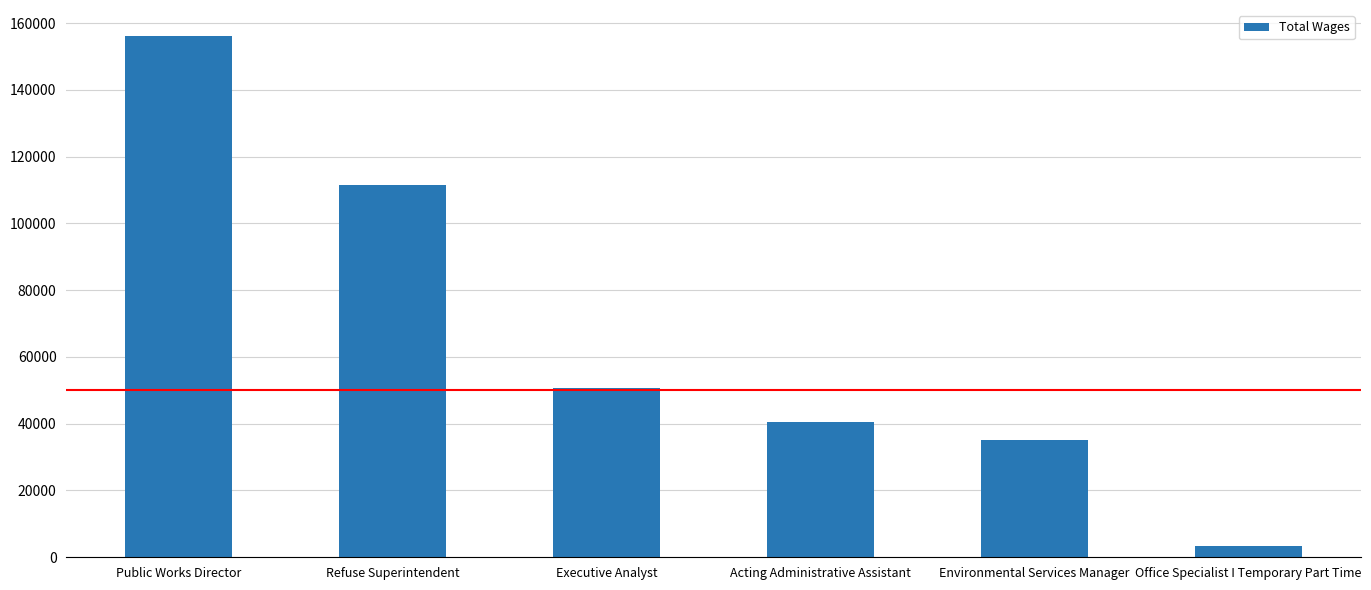

List the labels in order of value, largest first.

Public Works Director, Refuse Superintendent, Executive Analyst, Acting Administrative Assistant, Environmental Services Manager, Office Specialist I Temporary Part Time